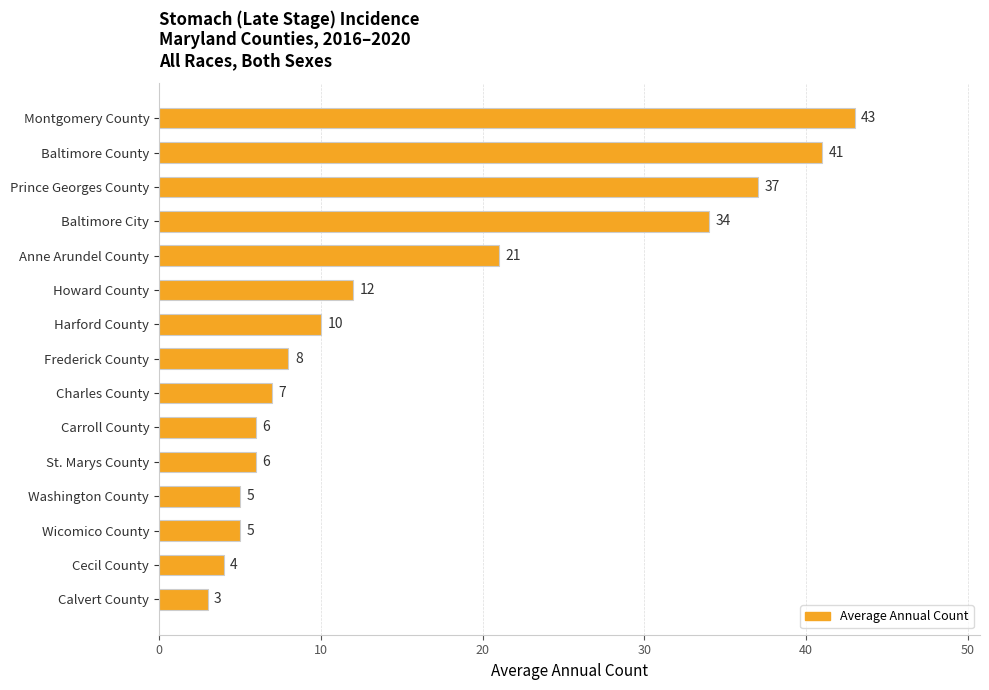

What is the difference between the second highest and minimum values?

38